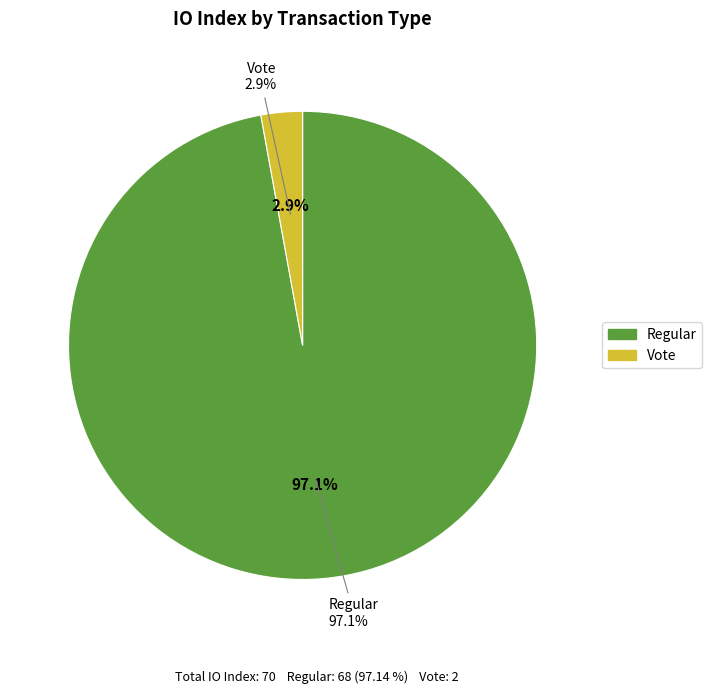

What percentage is NOT represented by Vote?

97.1%